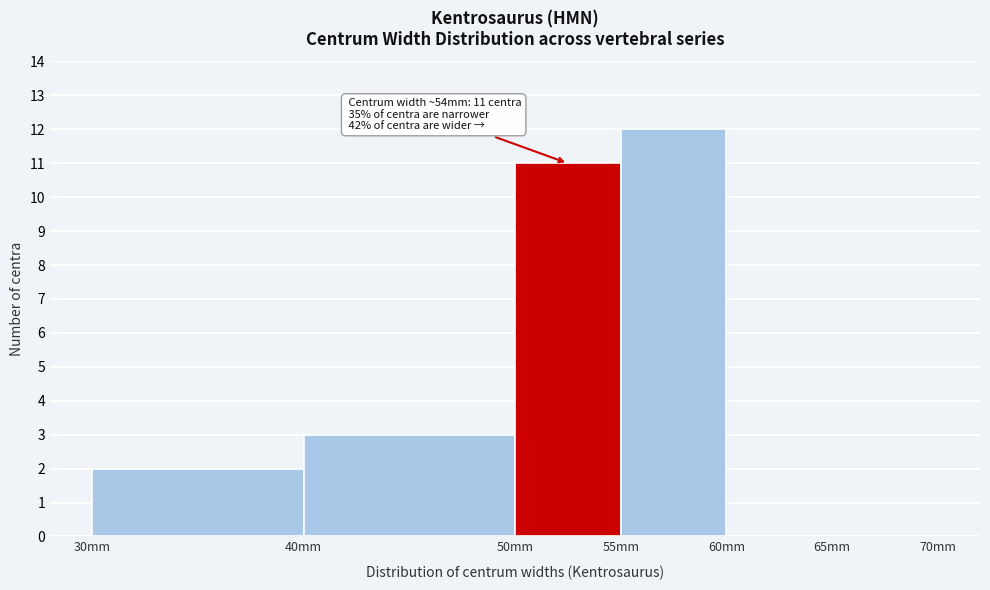

Over which range of the x-axis is the bar tallest?

55 to 60